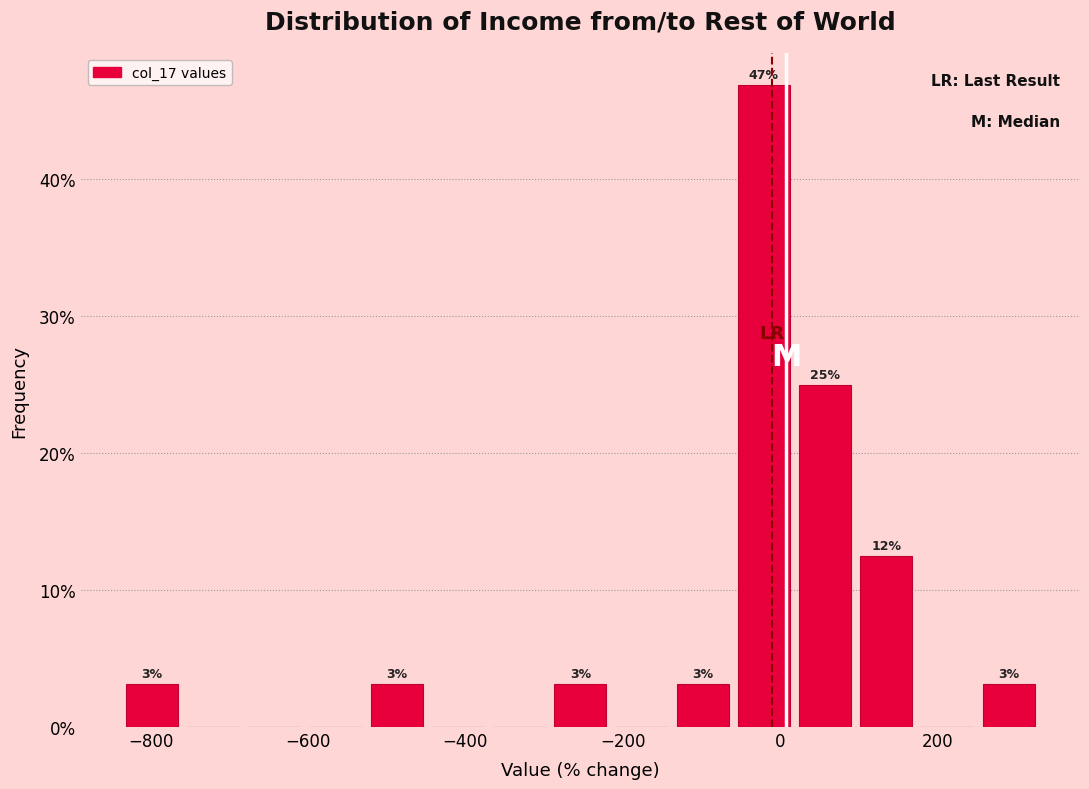

Read against the x-axis, roughly where is the centre of the tallest bar?

-20